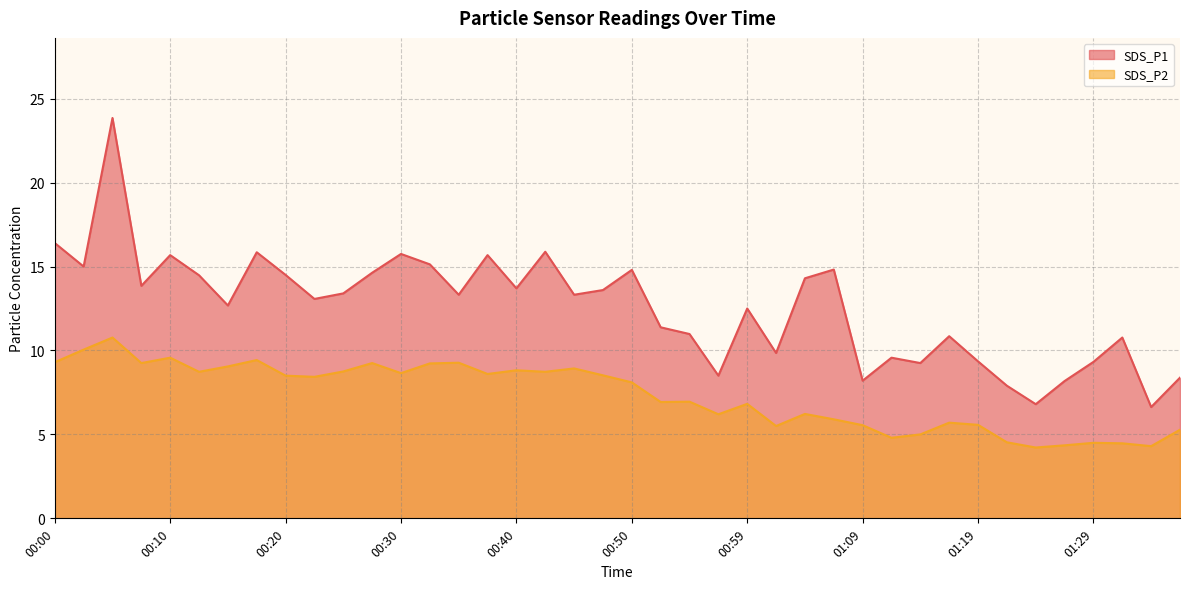

What is the minimum value shown in the chart?

4.2